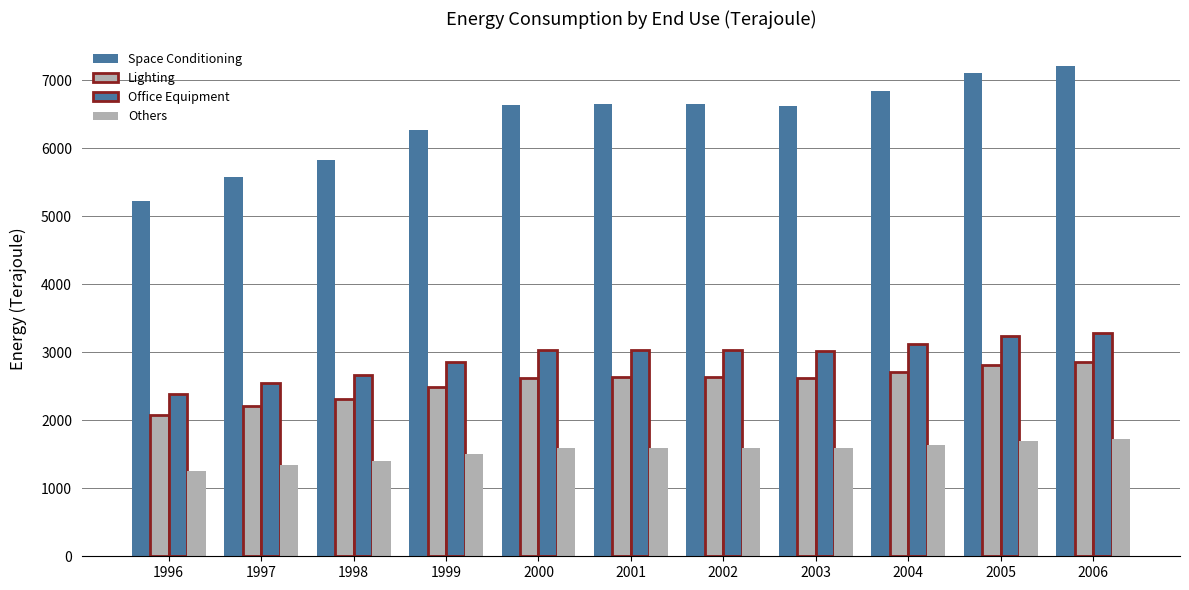

What is the value of the Space Conditioning bar at the 4th from the left?

6269